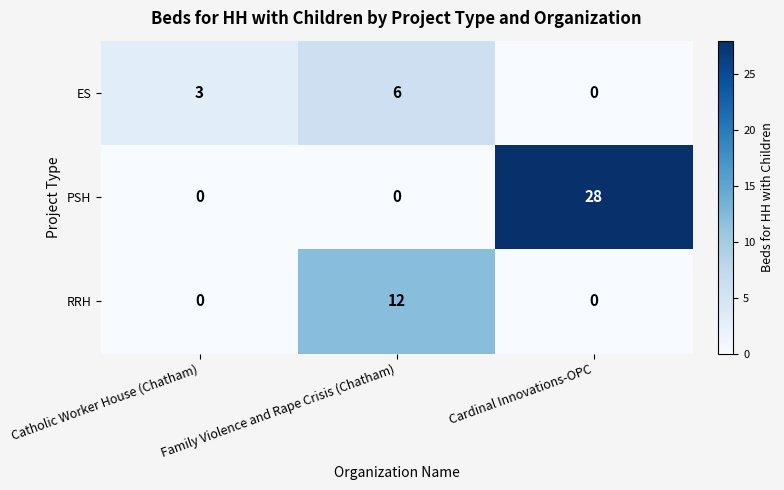

What is the difference between the second highest and minimum values in the ES series?

3